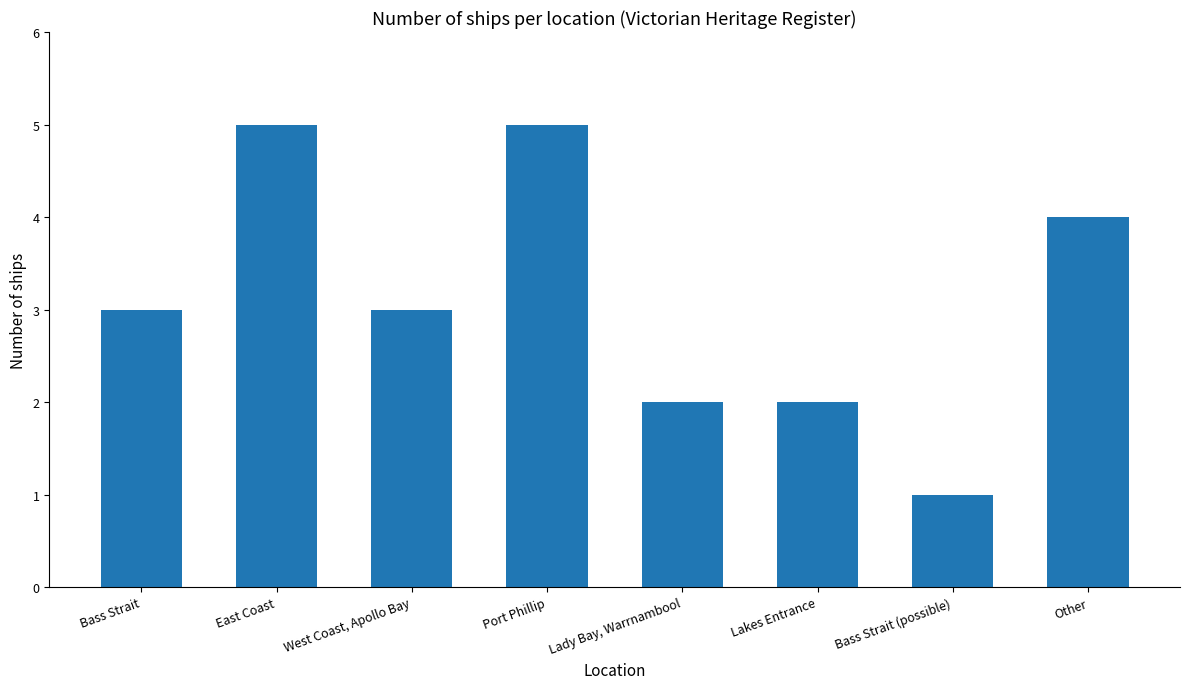

What position from the right is East Coast?

7